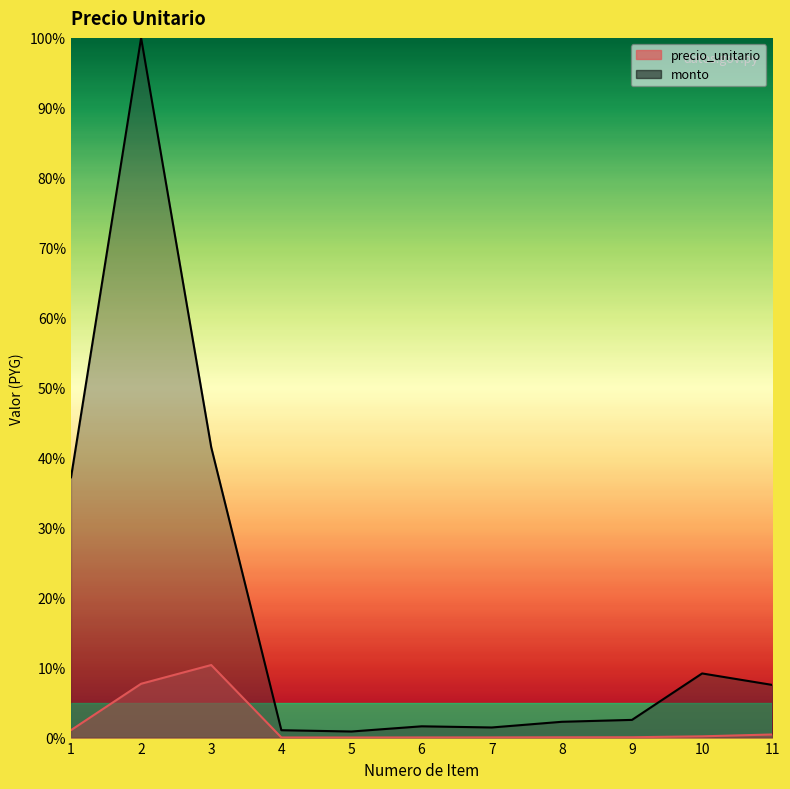

The precio_unitario series shows 0.0 at 5. True or false?

True